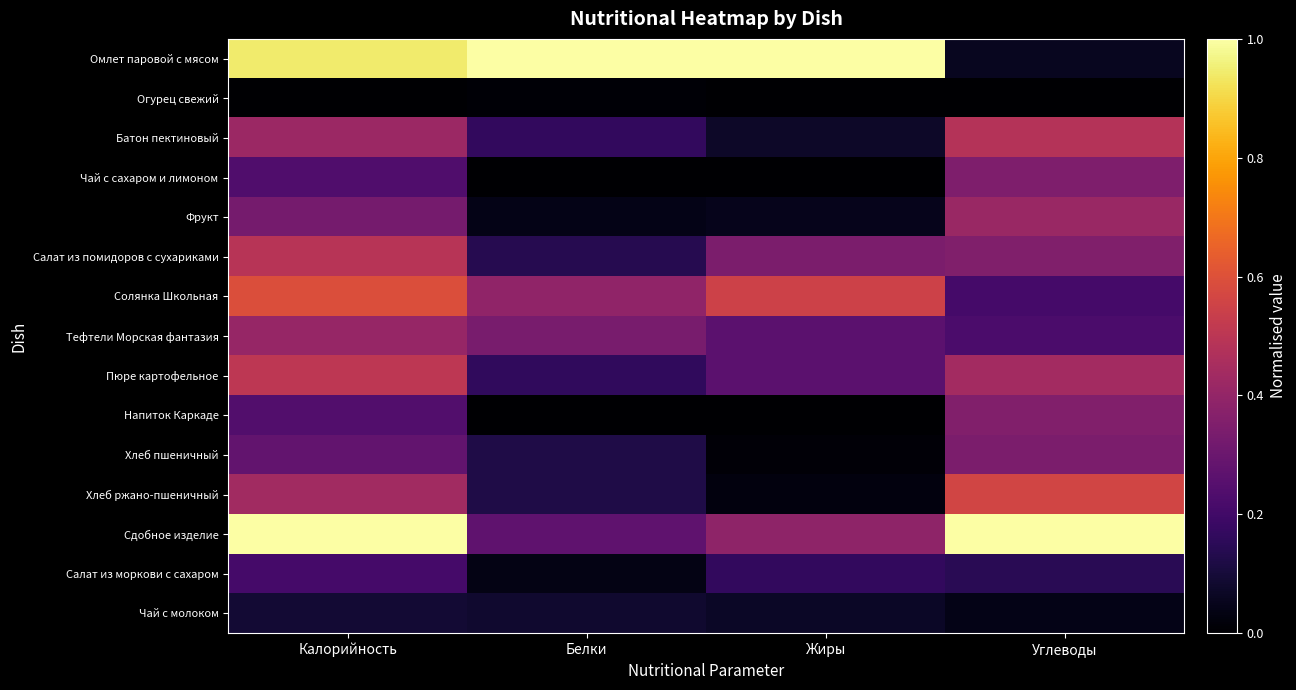

At which category is the sum across all series the highest?

Калорийность